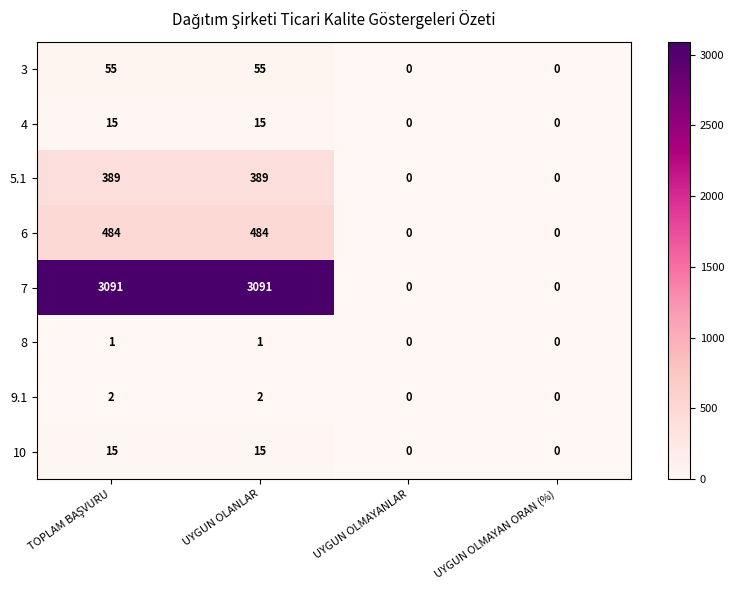

What is the sum of the 4 values at UYGUN OLANLAR and UYGUN OLMAYANLAR?

15